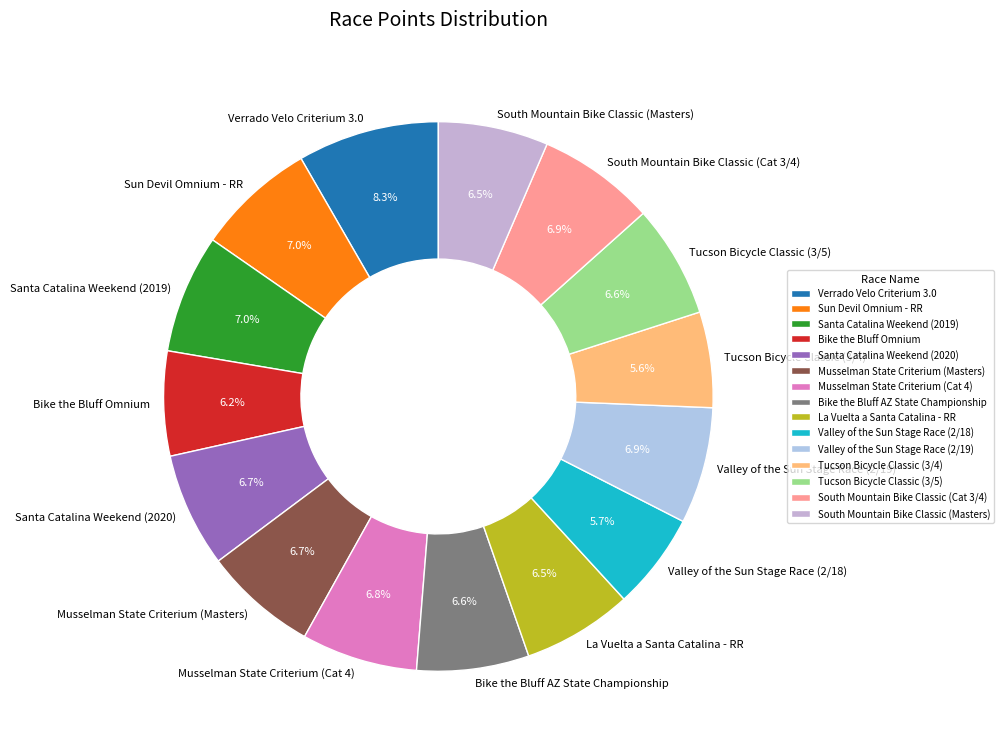

Which slice is the largest?

Verrado Velo Criterium 3.0